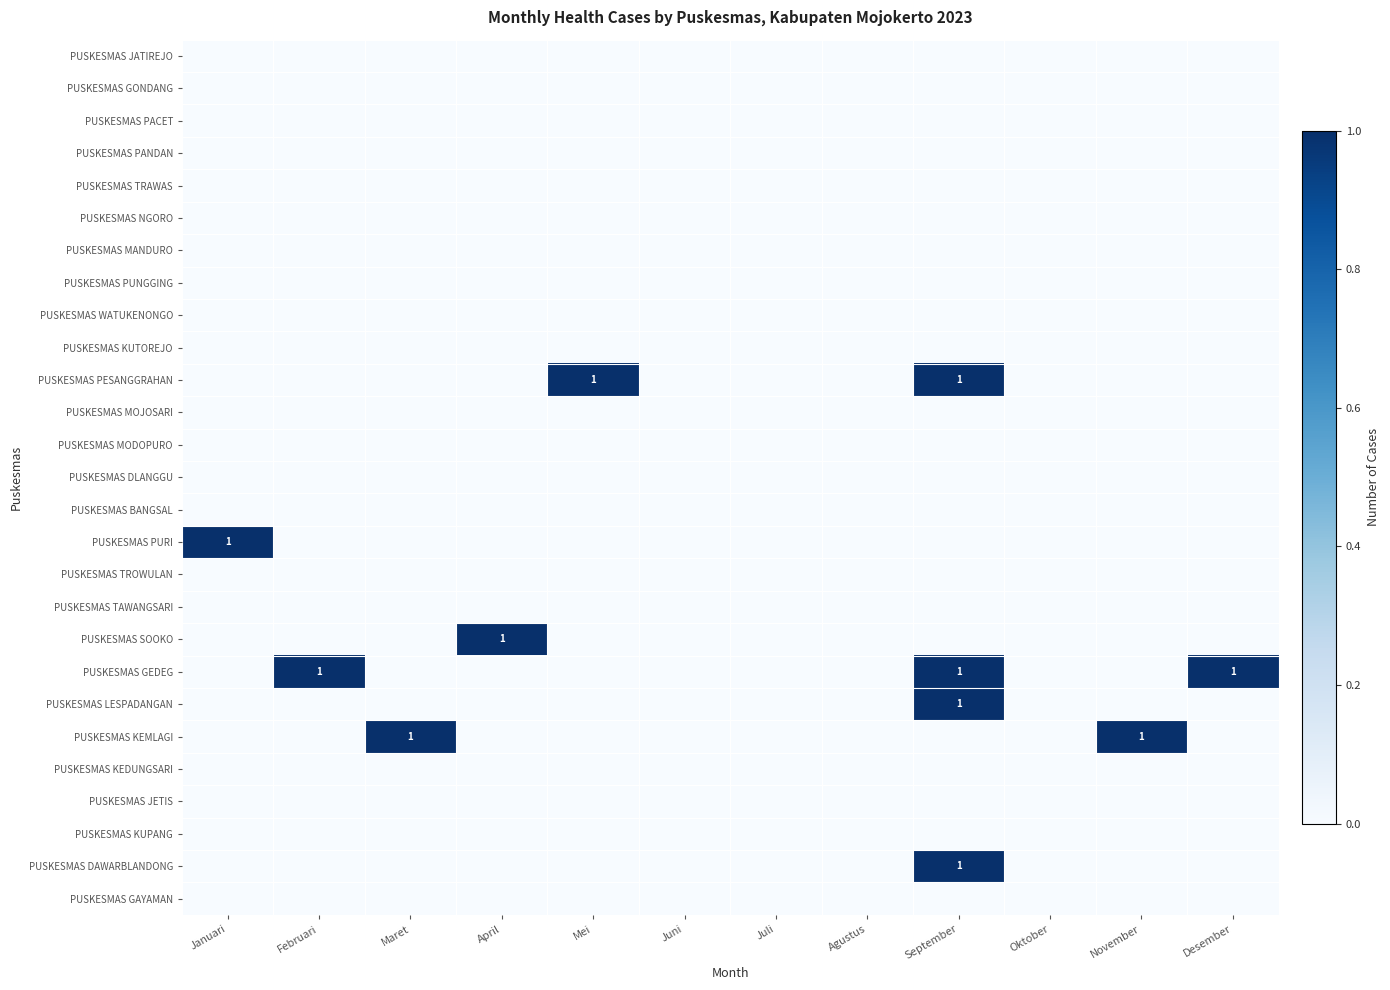

List the series in order of their peak value, lowest first.

PUSKESMAS JATIREJO, PUSKESMAS GONDANG, PUSKESMAS PACET, PUSKESMAS PANDAN, PUSKESMAS TRAWAS, PUSKESMAS NGORO, PUSKESMAS MANDURO, PUSKESMAS PUNGGING, PUSKESMAS WATUKENONGO, PUSKESMAS KUTOREJO, PUSKESMAS MOJOSARI, PUSKESMAS MODOPURO, PUSKESMAS DLANGGU, PUSKESMAS BANGSAL, PUSKESMAS TROWULAN, PUSKESMAS TAWANGSARI, PUSKESMAS KEDUNGSARI, PUSKESMAS JETIS, PUSKESMAS KUPANG, PUSKESMAS GAYAMAN, PUSKESMAS PESANGGRAHAN, PUSKESMAS PURI, PUSKESMAS SOOKO, PUSKESMAS GEDEG, PUSKESMAS LESPADANGAN, PUSKESMAS KEMLAGI, PUSKESMAS DAWARBLANDONG